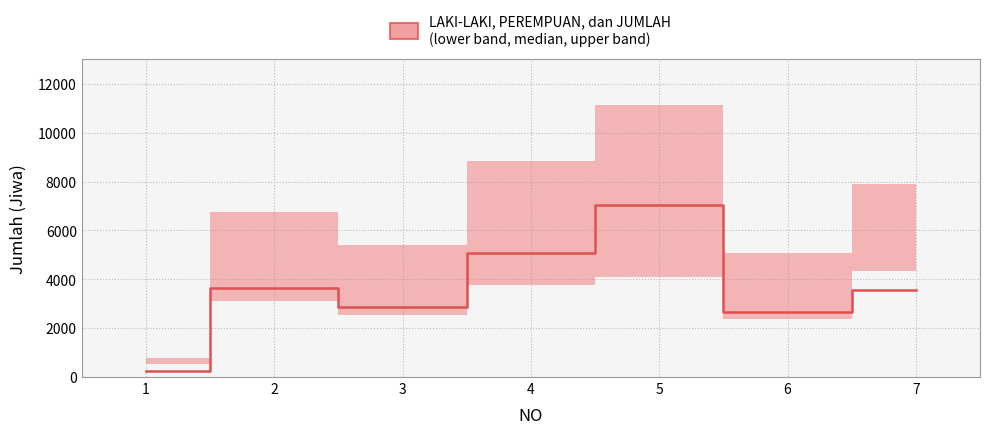

What is the sum of all JUMLAH values?

45899